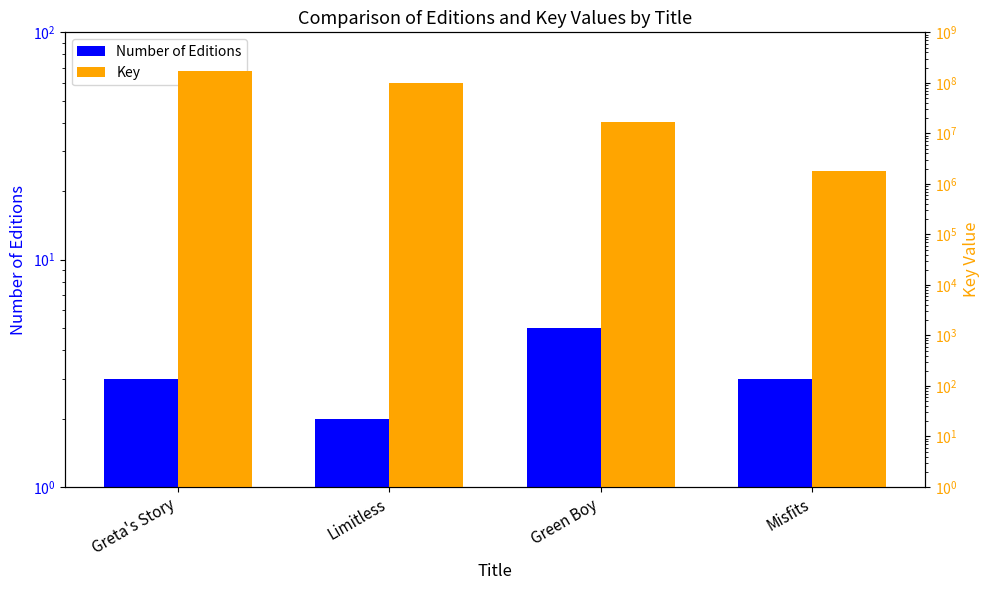

Which series changed the most between Green Boy and Misfits?

Key